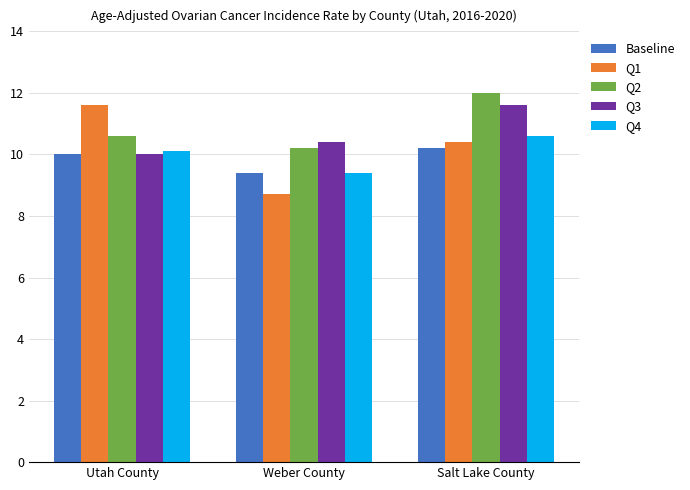

True or false: Q4 has a value of 6.0 at Salt Lake County.

False